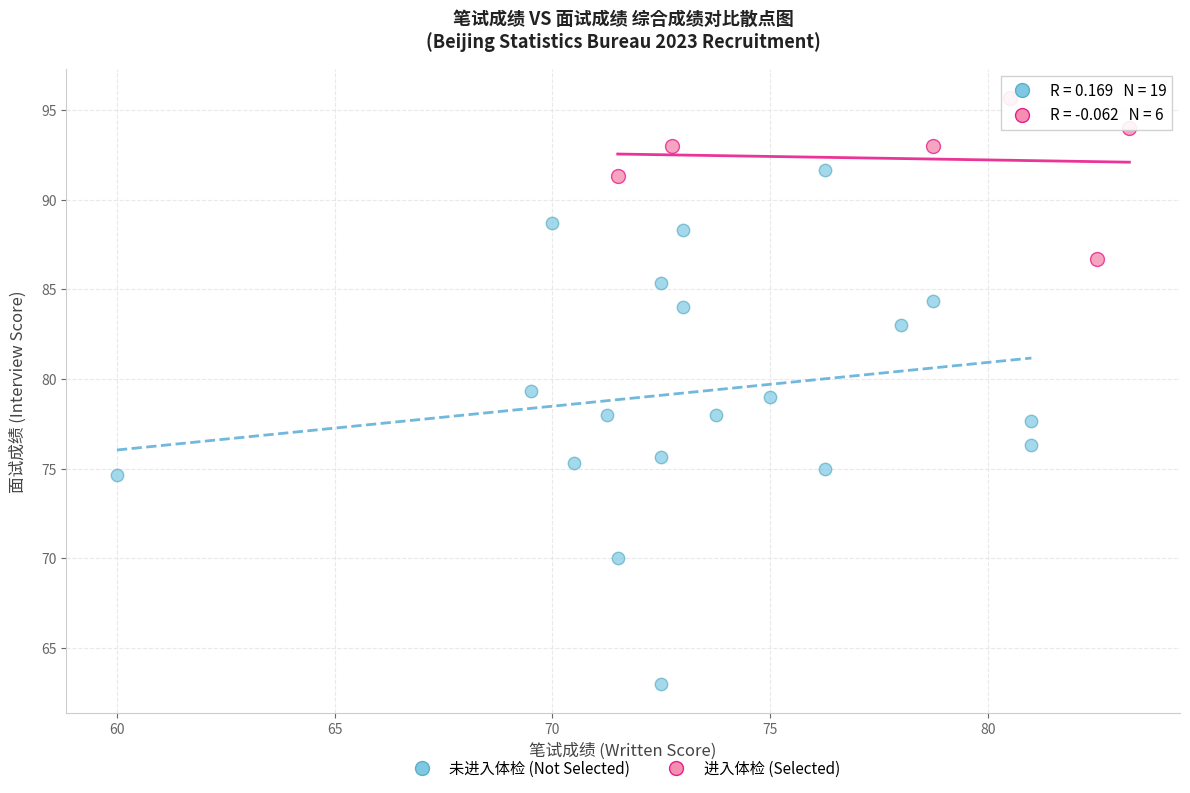

Which series has the widest spread of Y values?

未进入体检 (Not Selected)